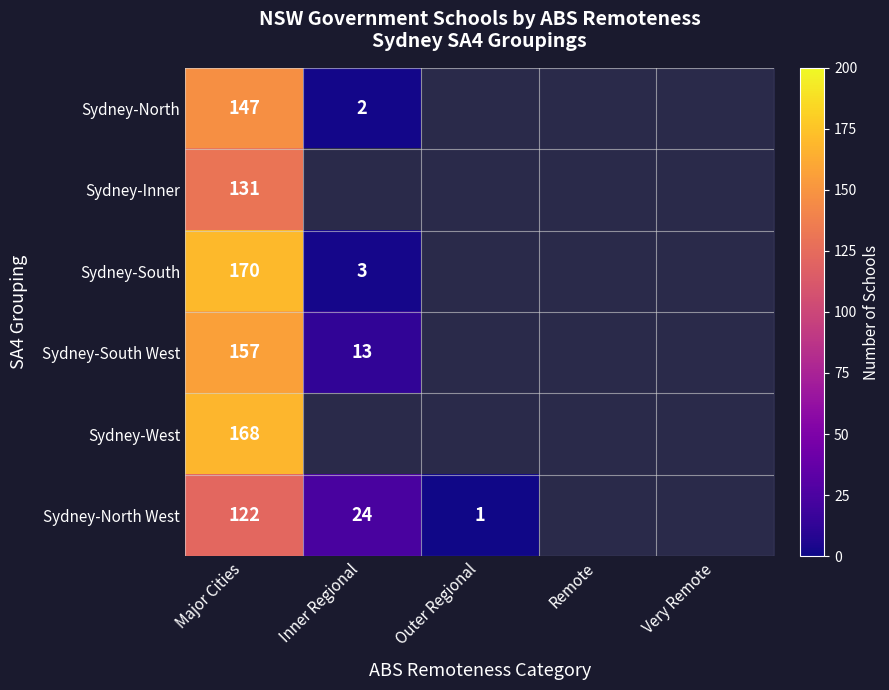

The Sydney-North series shows 147 at Major Cities. True or false?

True